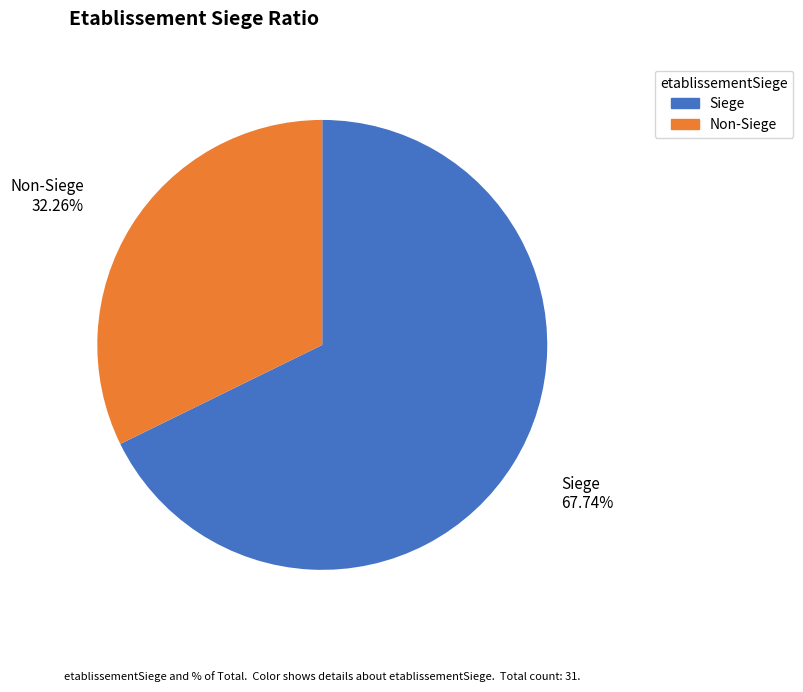

Approximately how many times larger is the value at Non-Siege compared to Siege?

0.5